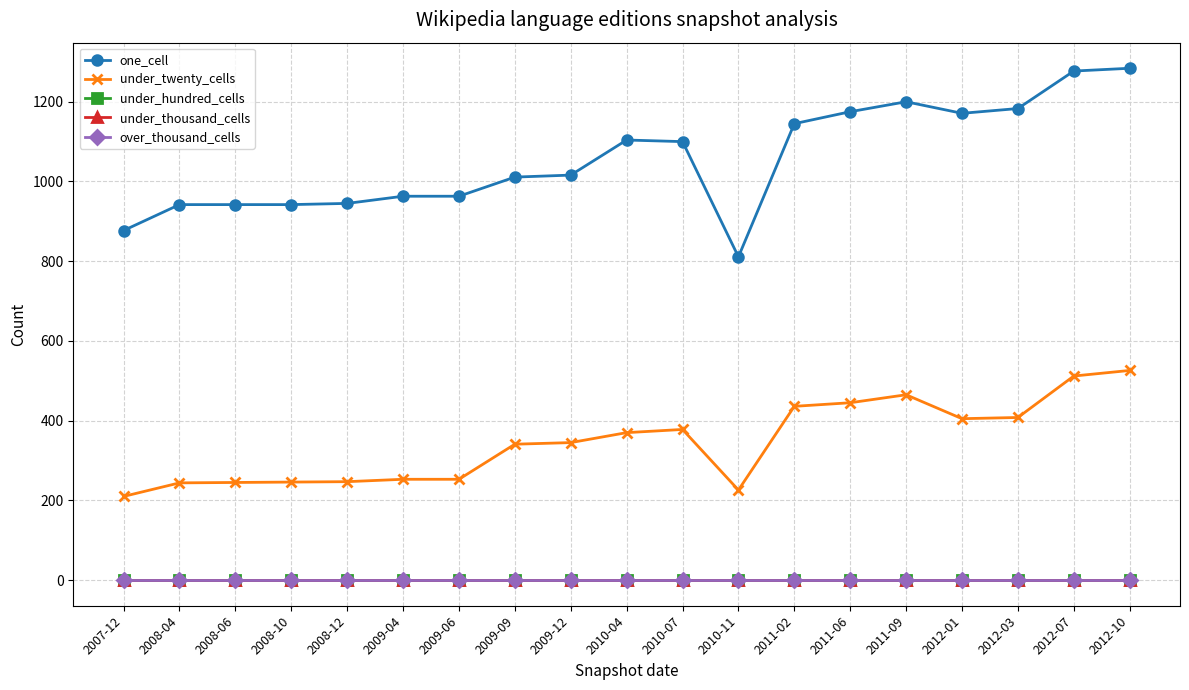

Reading left to right, extract all data points from this chart.

one_cell: 2007-12=877	2008-04=942	2008-06=942	2008-10=942	2008-12=945	2009-04=963	2009-06=963	2009-09=1011	2009-12=1016	2010-04=1104	2010-07=1100	2010-11=811	2011-02=1145	2011-06=1175	2011-09=1200	2012-01=1171	2012-03=1183	2012-07=1277	2012-10=1284
under_twenty_cells: 2007-12=210	2008-04=244	2008-06=245	2008-10=246	2008-12=247	2009-04=253	2009-06=253	2009-09=341	2009-12=345	2010-04=370	2010-07=378	2010-11=226	2011-02=436	2011-06=445	2011-09=465	2012-01=405	2012-03=408	2012-07=512	2012-10=526
under_hundred_cells: 2007-12=0	2008-04=0	2008-06=0	2008-10=0	2008-12=0	2009-04=0	2009-06=0	2009-09=0	2009-12=0	2010-04=0	2010-07=0	2010-11=0	2011-02=0	2011-06=0	2011-09=0	2012-01=0	2012-03=0	2012-07=0	2012-10=0
under_thousand_cells: 2007-12=0	2008-04=0	2008-06=0	2008-10=0	2008-12=0	2009-04=0	2009-06=0	2009-09=0	2009-12=0	2010-04=0	2010-07=0	2010-11=0	2011-02=0	2011-06=0	2011-09=0	2012-01=0	2012-03=0	2012-07=0	2012-10=0
over_thousand_cells: 2007-12=0	2008-04=0	2008-06=0	2008-10=0	2008-12=0	2009-04=0	2009-06=0	2009-09=0	2009-12=0	2010-04=0	2010-07=0	2010-11=0	2011-02=0	2011-06=0	2011-09=0	2012-01=0	2012-03=0	2012-07=0	2012-10=0